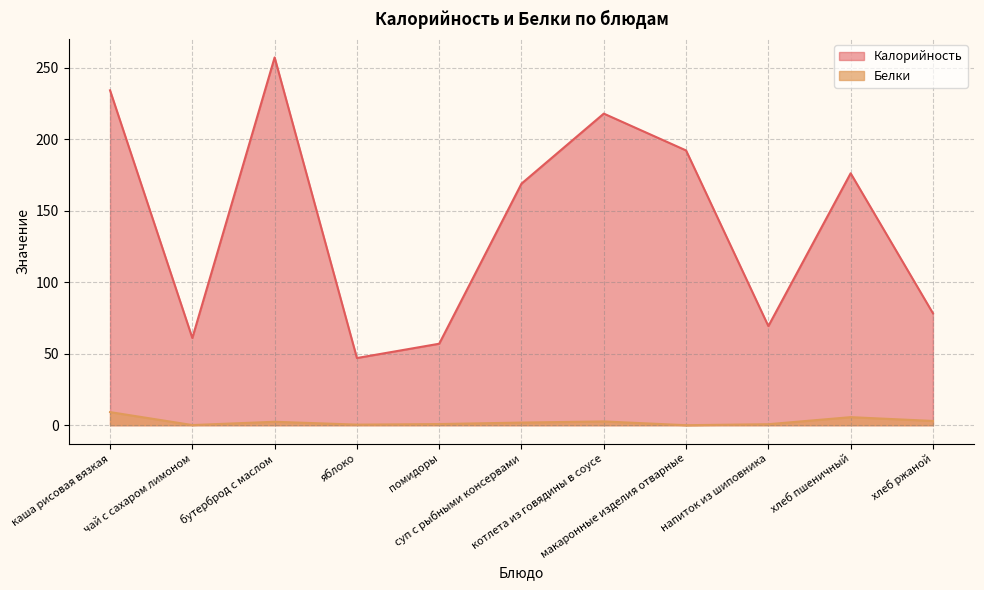

Which series has the largest range (max minus min)?

Калорийность